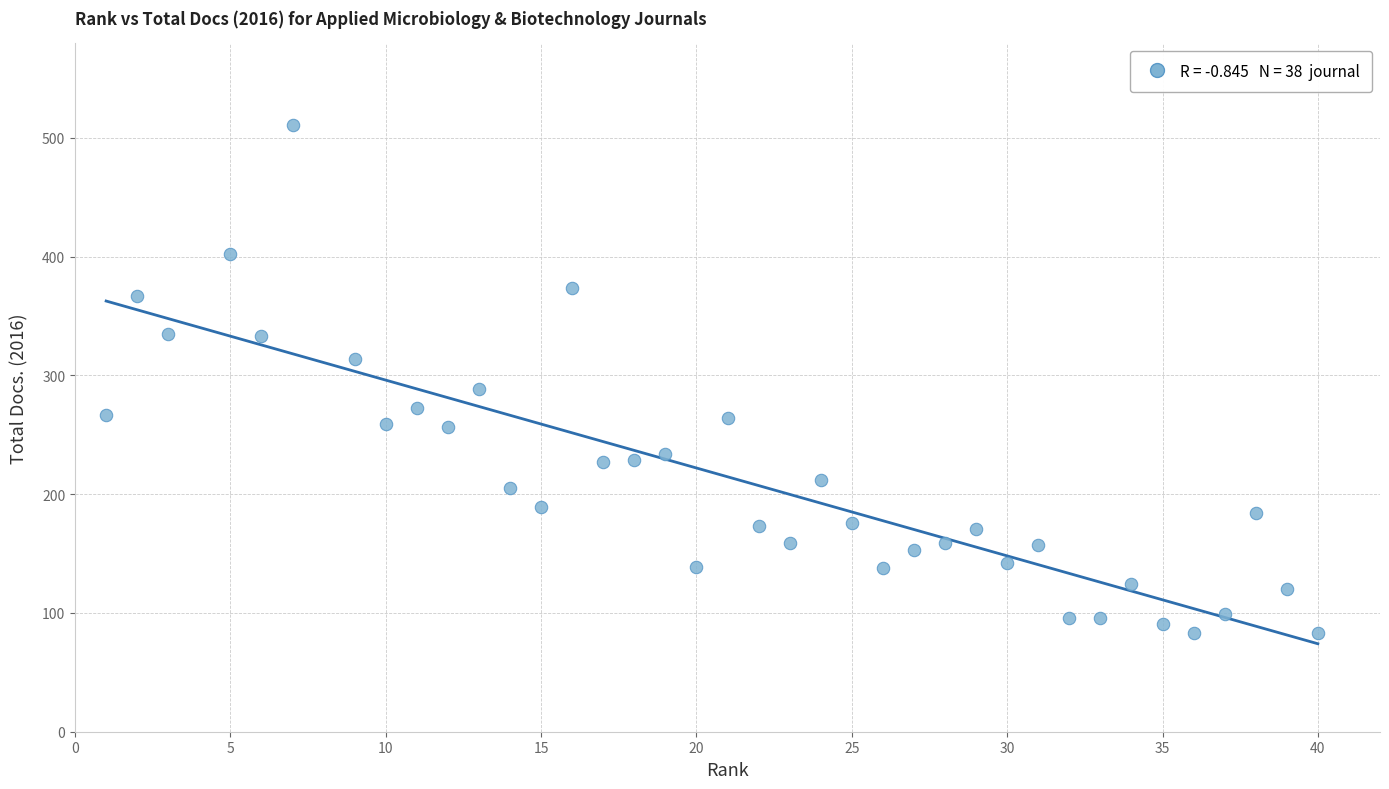

What is the range of X values (max minus min)?

39